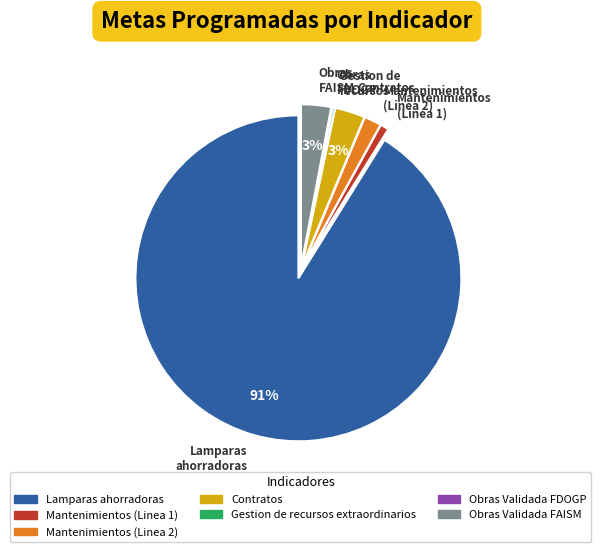

The Mantenimientos (Linea 2) slice represents 2% of the pie. True or false?

True